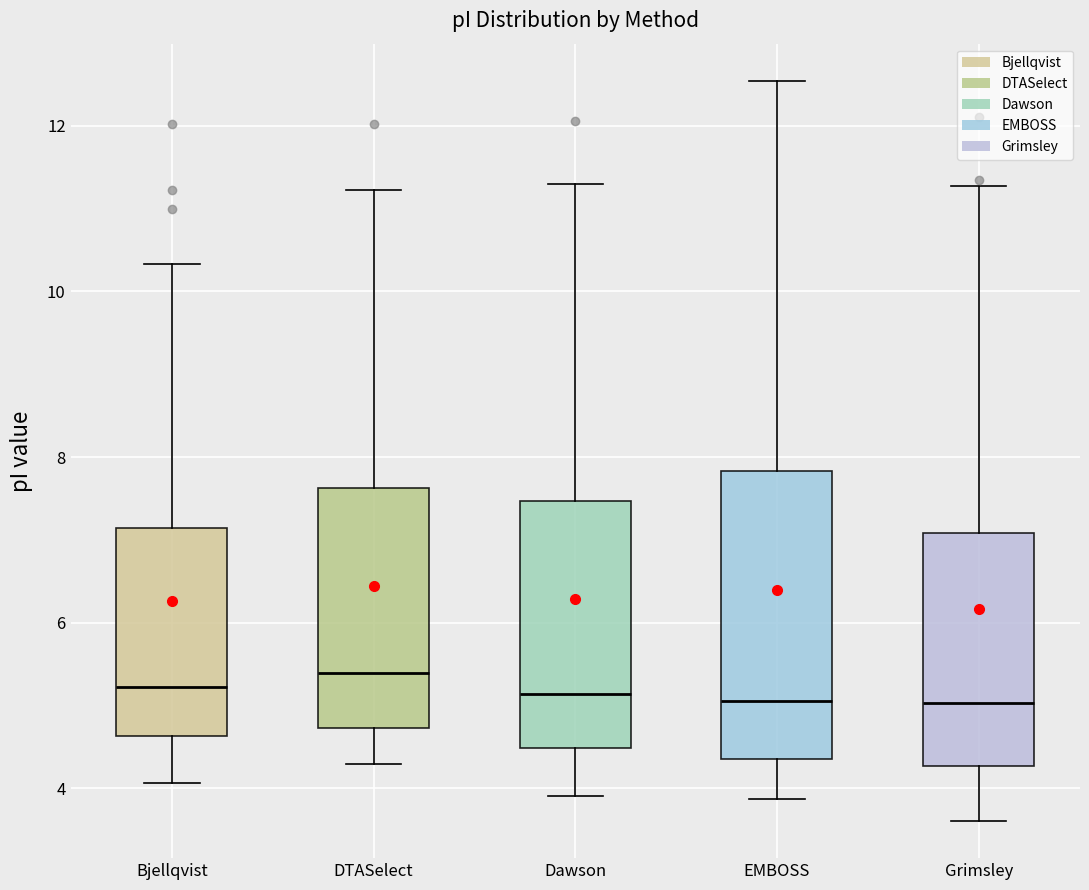

Where does the upper whisker of the box for Grimsley end on the y-axis? The values are not printed on the chart, so give them approximately, as read against the axis.

11.2